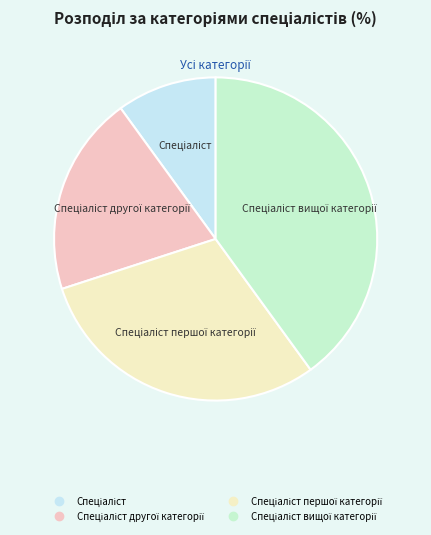

Does any single category account for the majority?

No